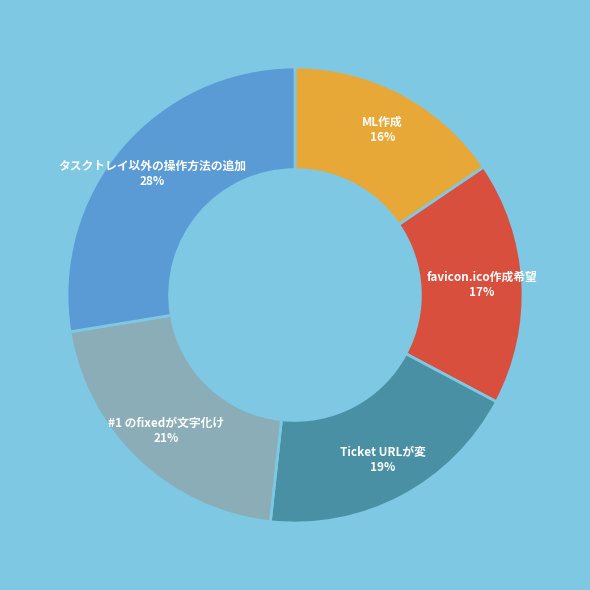

To the nearest percent, what is the difference between the ML作成 and #1 のfixedが文字化け slice percentages?

5%